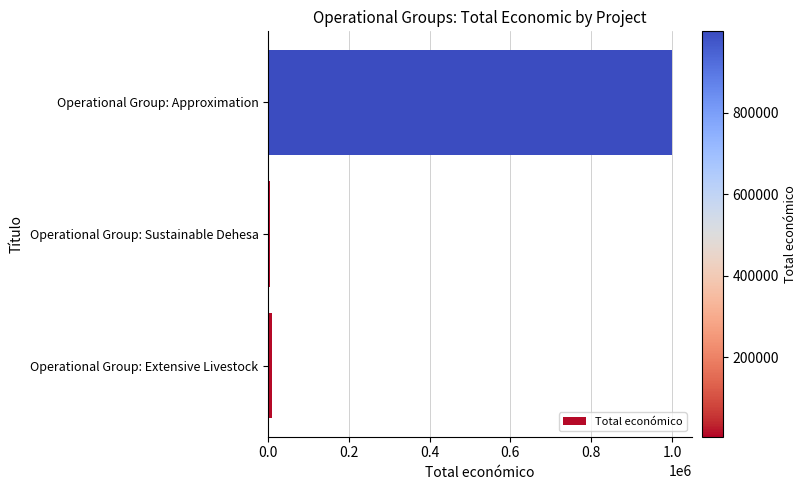

At which label is the value closest to 502416?

Operational Group: Extensive Livestock